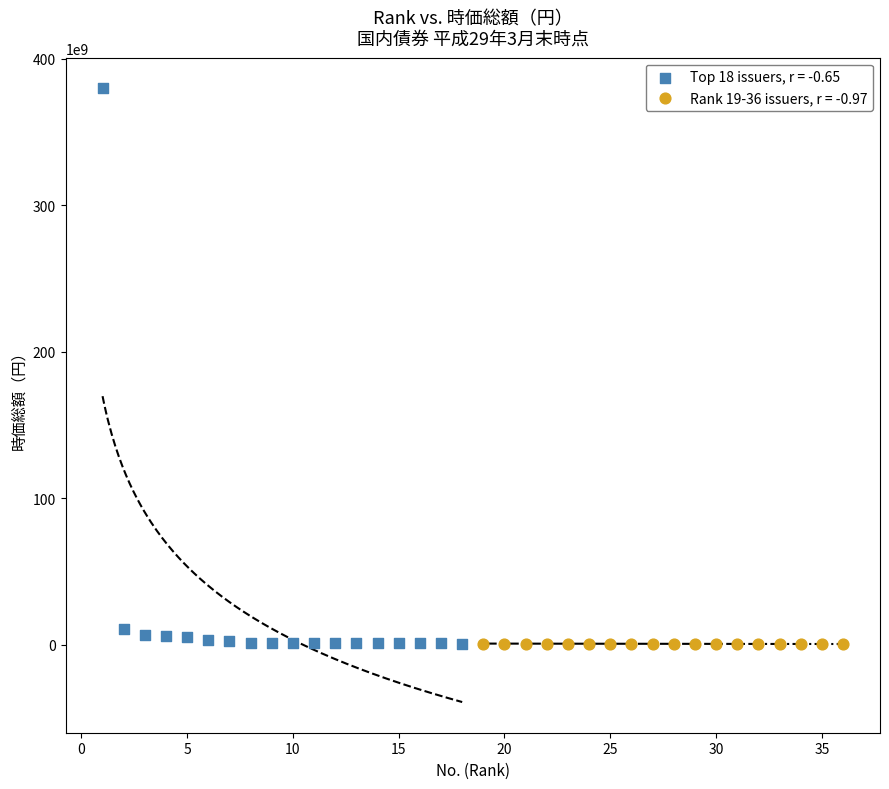

Which series reaches the maximum Y coordinate?

Top 18 issuers, r = -0.65